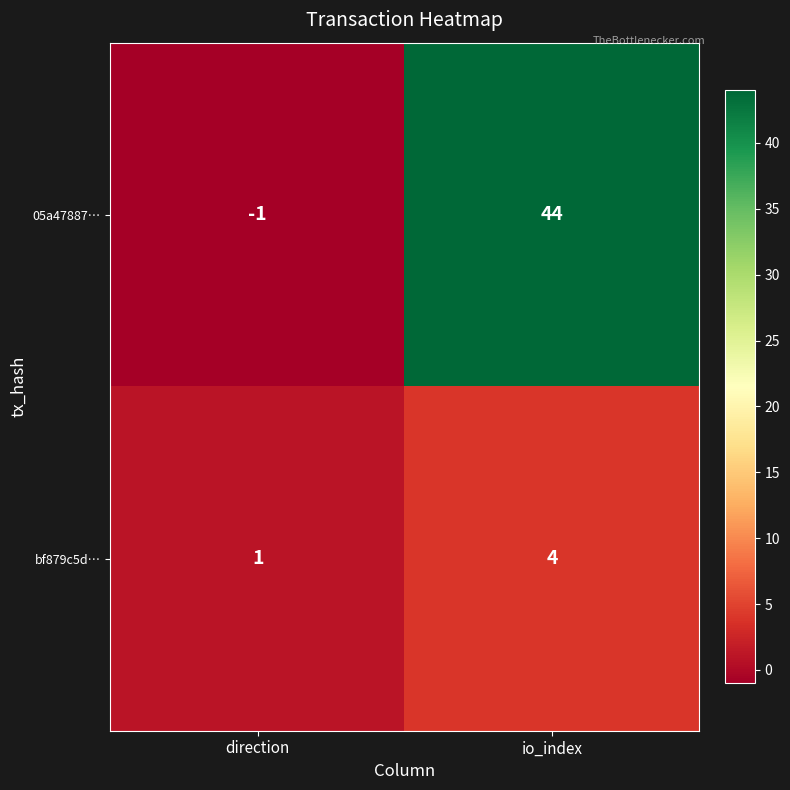

The 05a47887… series shows 15 at io_index. True or false?

False